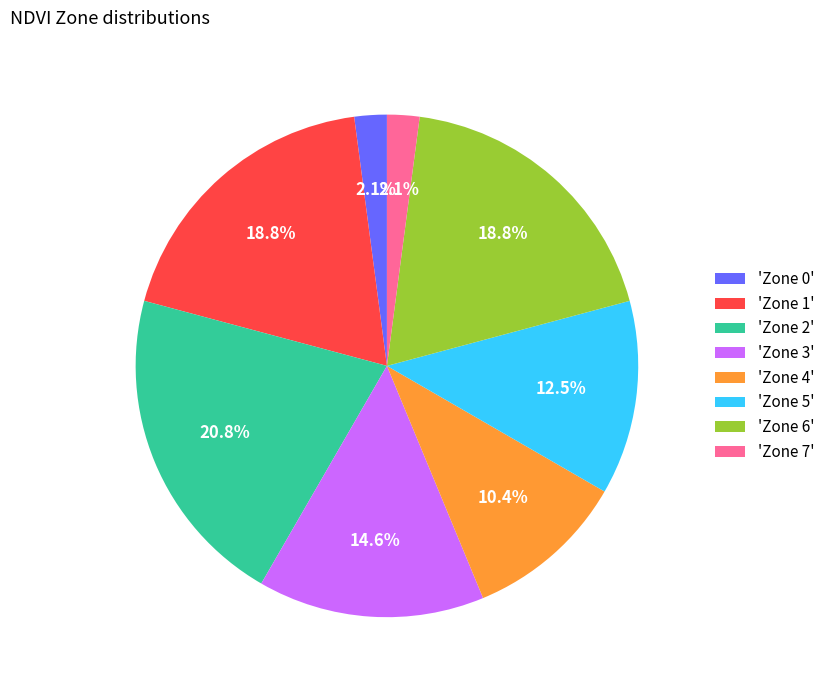

What percentage do 'Zone 1' and 'Zone 4' together represent?

29.2%